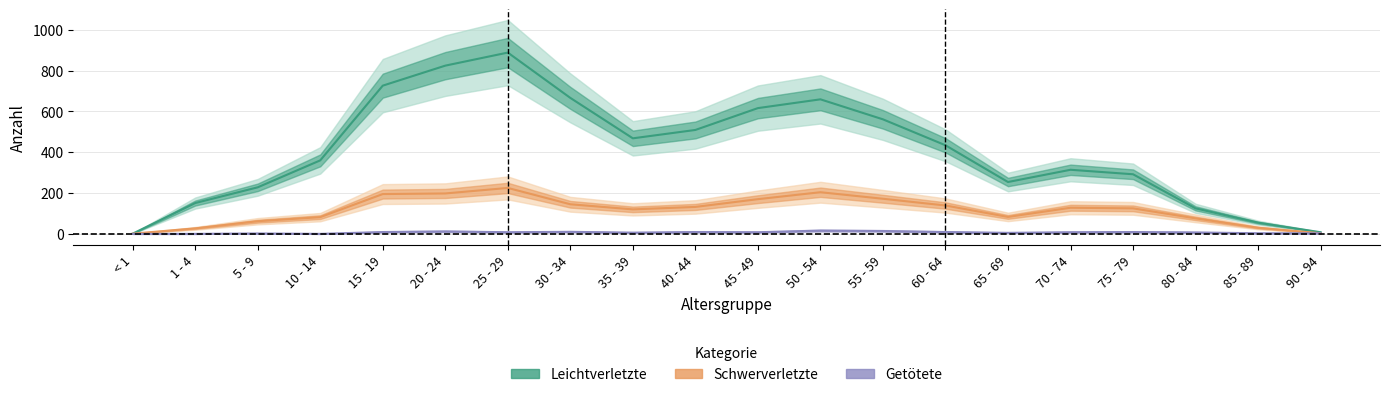

Where is the first local maximum for Getötete?

5 - 9